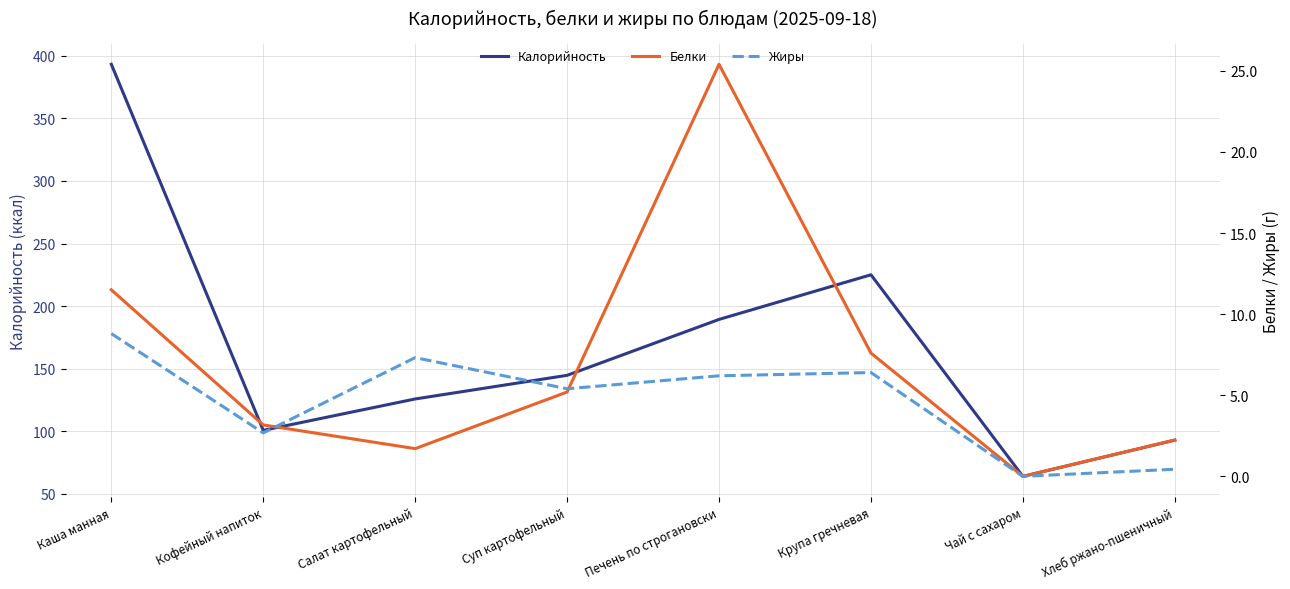

Which series changed the most between Кофейный напиток and Крупа гречневая?

Калорийность